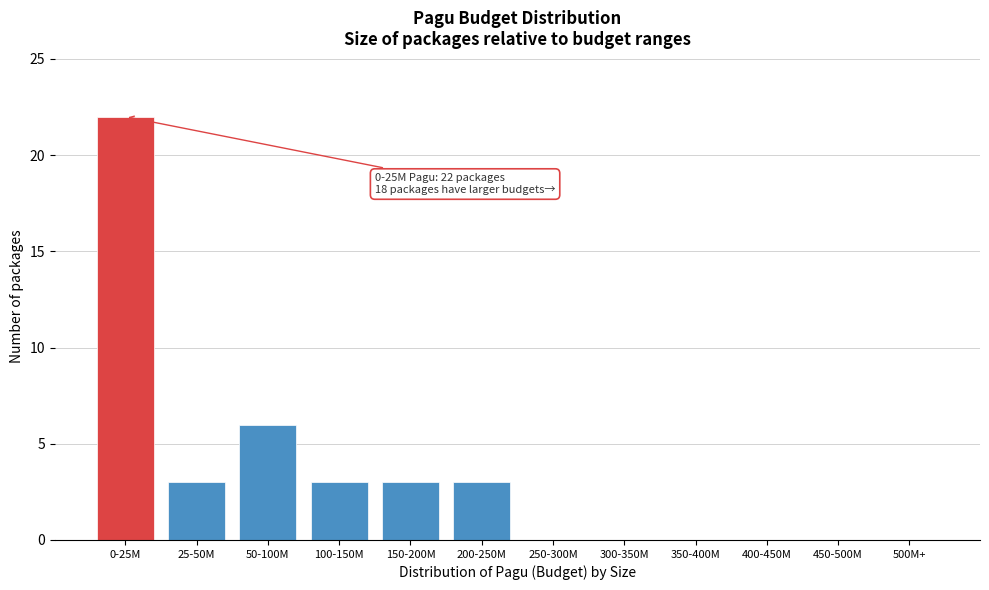

Reading right to left, extract all data points from this chart.

500M+=0	450-500M=0	400-450M=0	350-400M=0	300-350M=0	250-300M=0	200-250M=3	150-200M=3	100-150M=3	50-100M=6	25-50M=3	0-25M=22